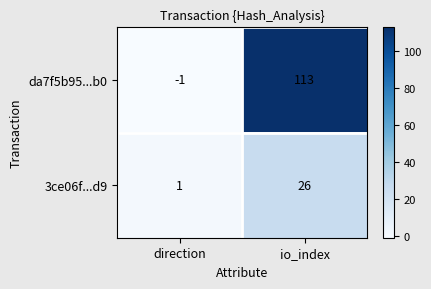

How many categories are shown in the chart?

2